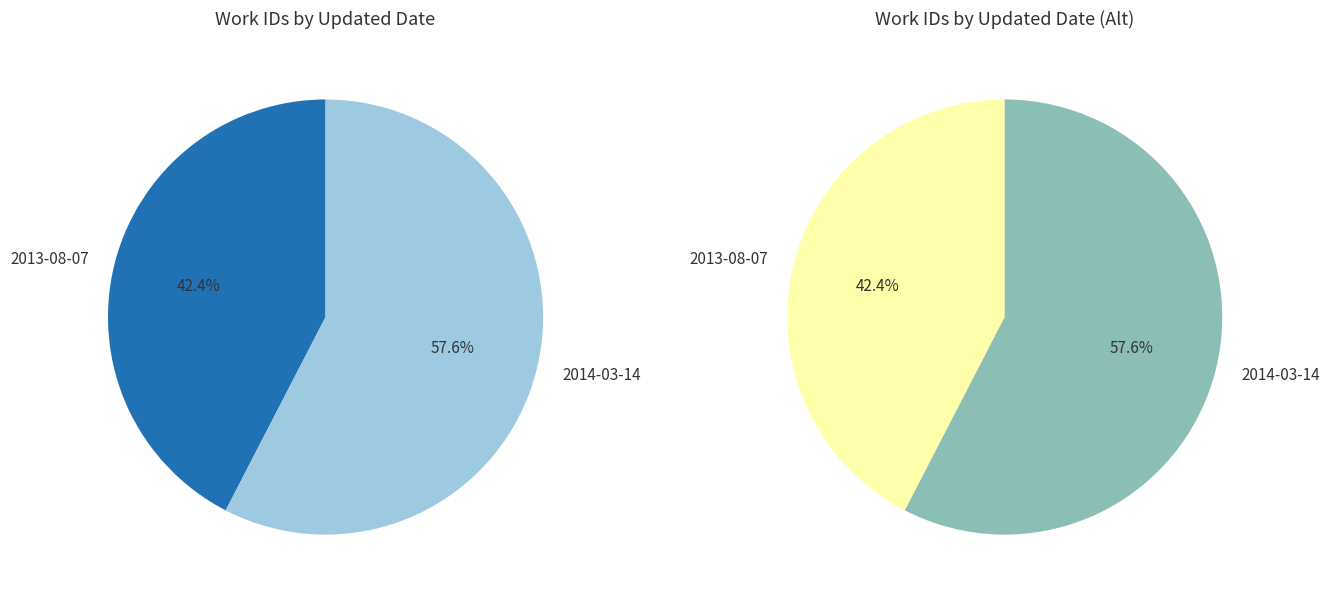

What percentage is the 2014-03-14 slice, to the nearest percent?

58%